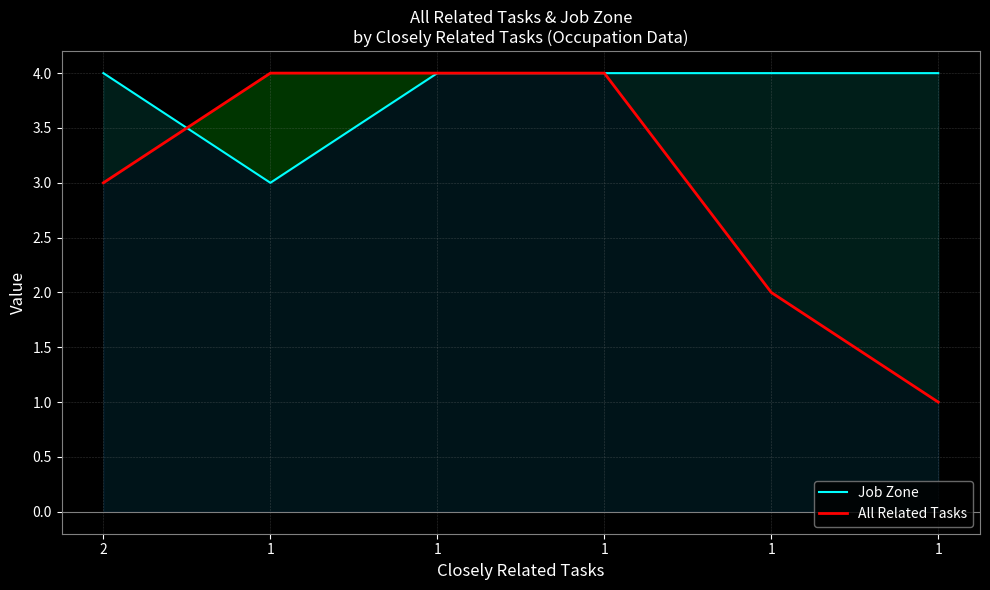

Which series has the largest range (max minus min)?

All Related Tasks